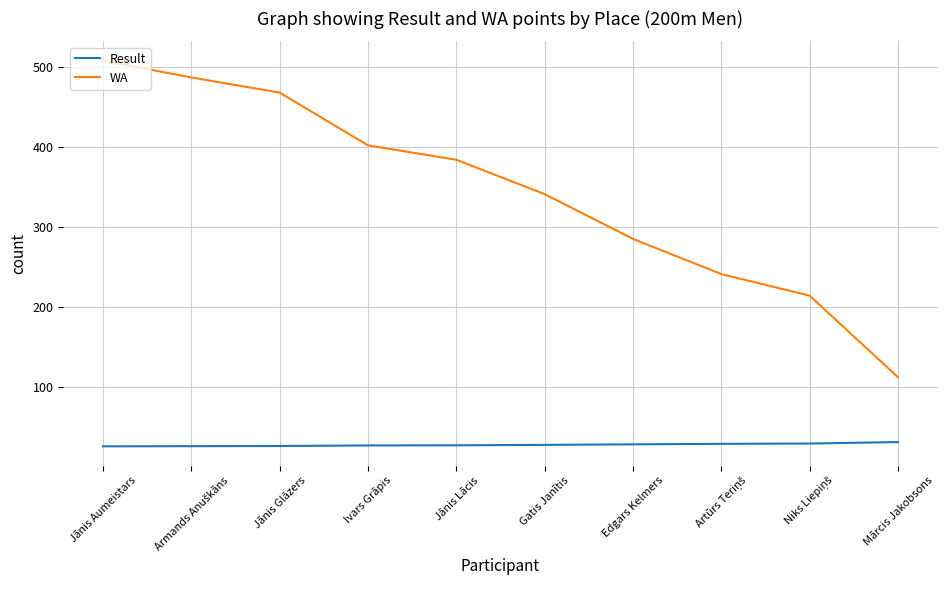

Does the chart display data point markers on the line(s)?

No